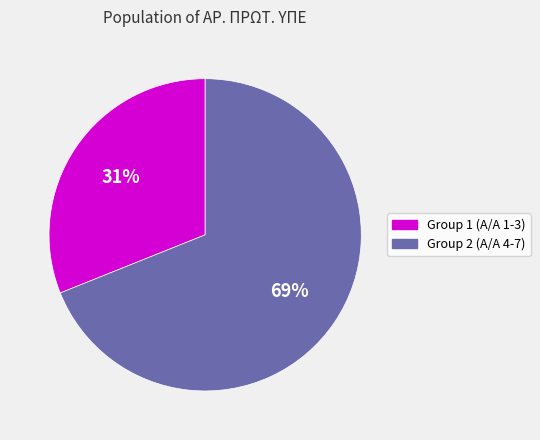

To the nearest percent, what is the average slice percentage?

50%